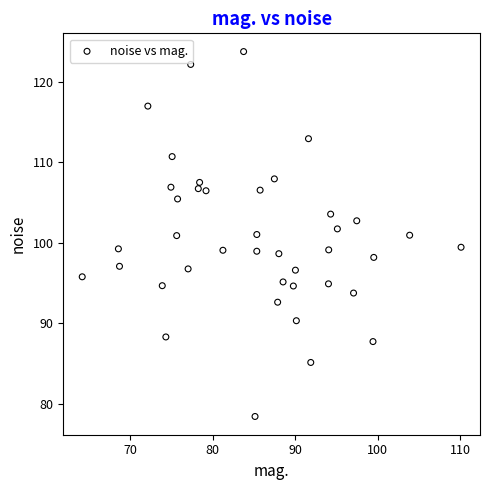

What is the range of Y values (max minus min)?

45.3